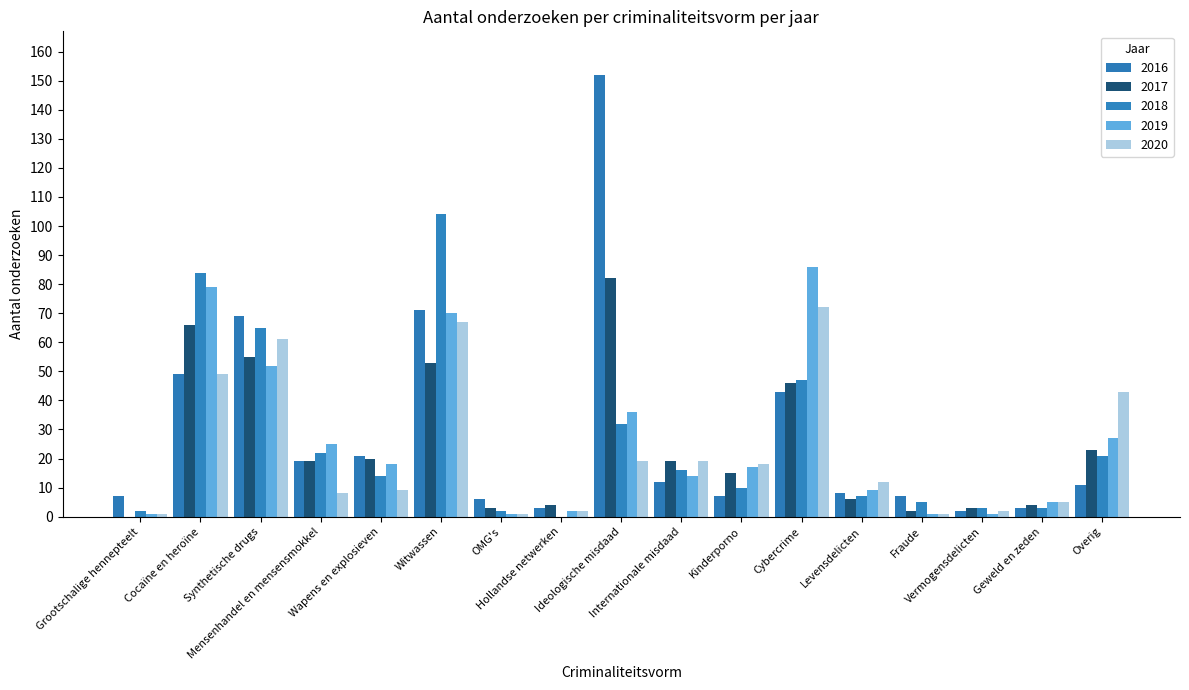

What is the sum of all 2020 values?

389